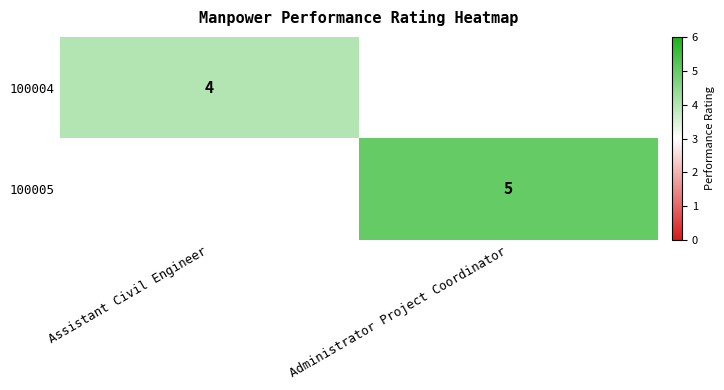

What is the total value across all series at Administrator Project Coordinator?

5